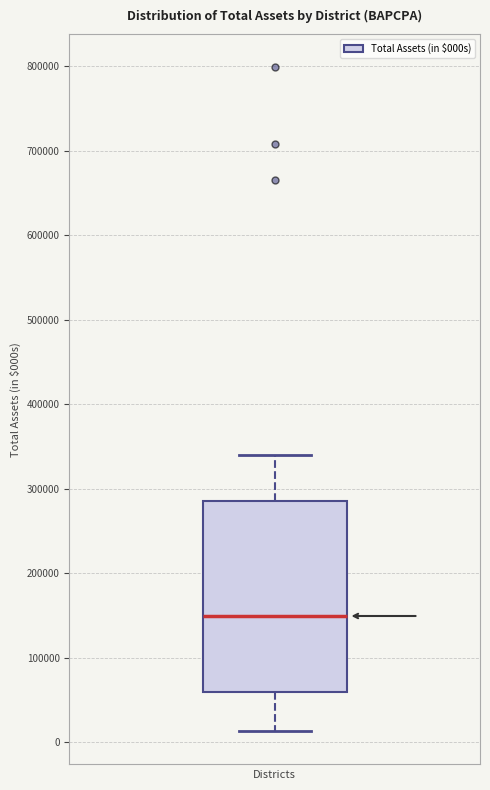

Where is the lower edge of the box on the y-axis? The values are not printed on the chart, so give them approximately, as read against the axis.

60000